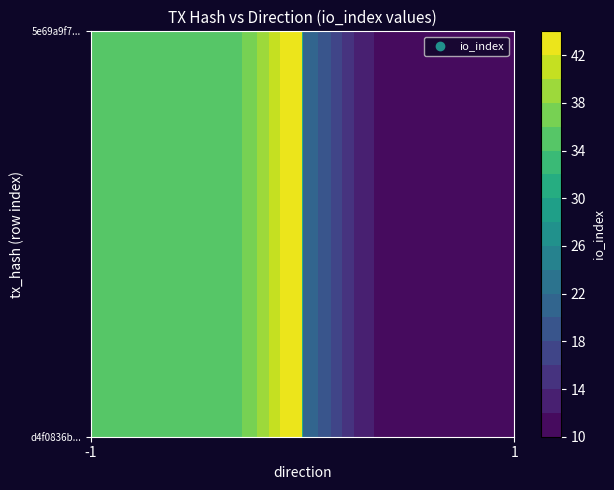

What is the total value across all series at io_index?

45